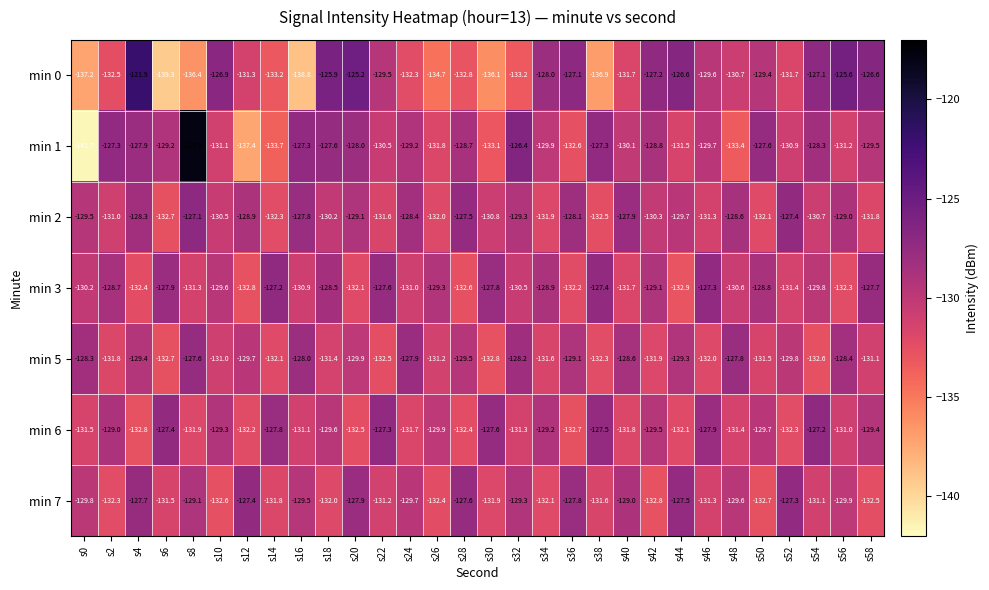

Rank the series at s24 from highest to lowest value.

min 5, min 2, min 1, min 7, min 3, min 6, min 0